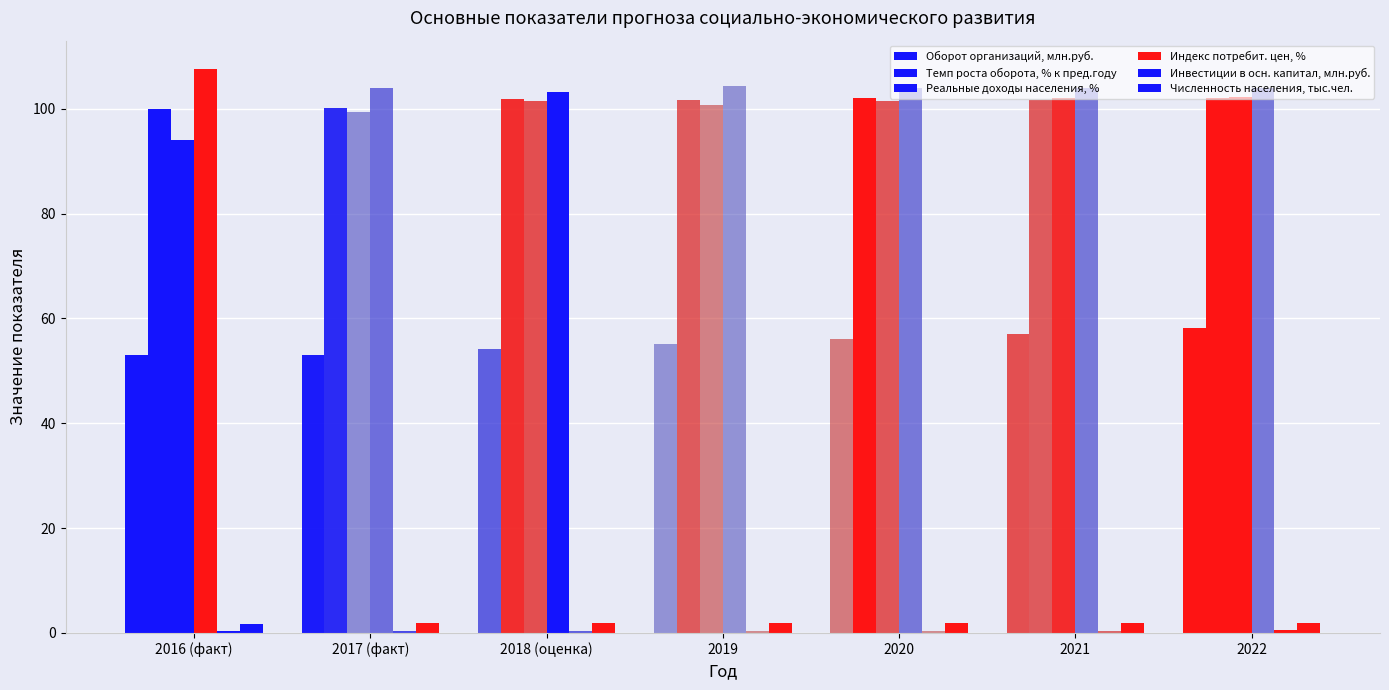

True or false: Индекс потребит. цен, % has a value of 104.0 at 2022.

True